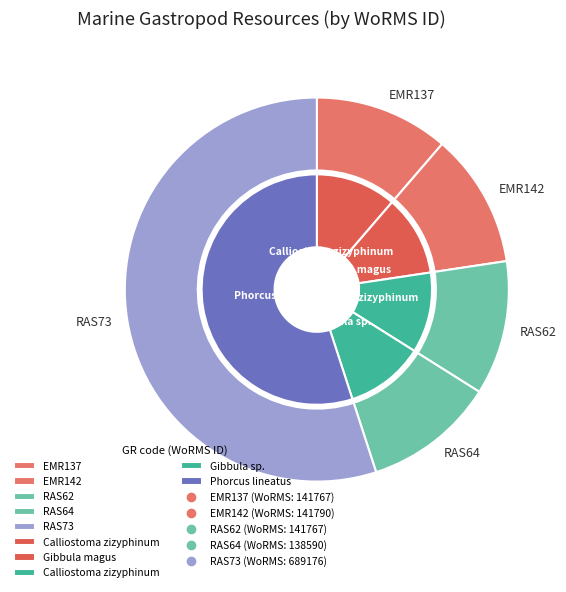

What is the smallest slice in the pie chart?

RAS64